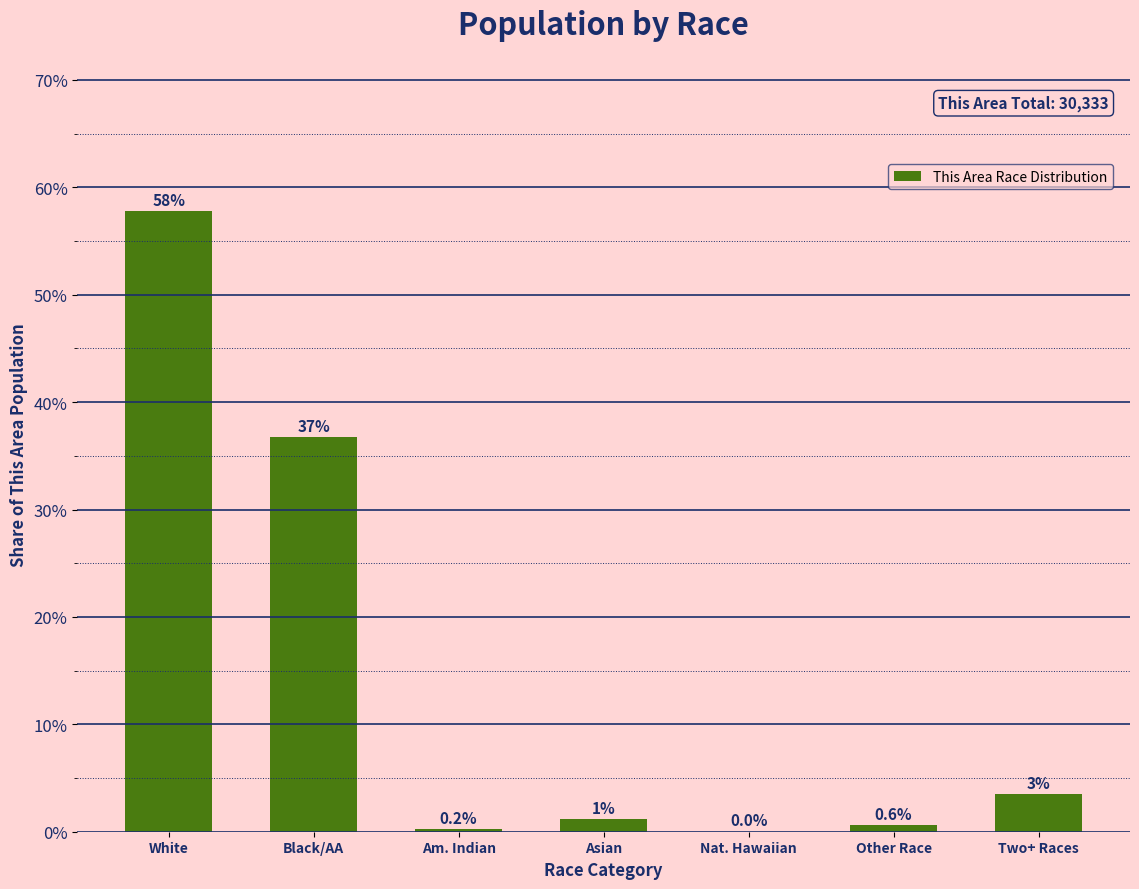

What is the average value?

14.3